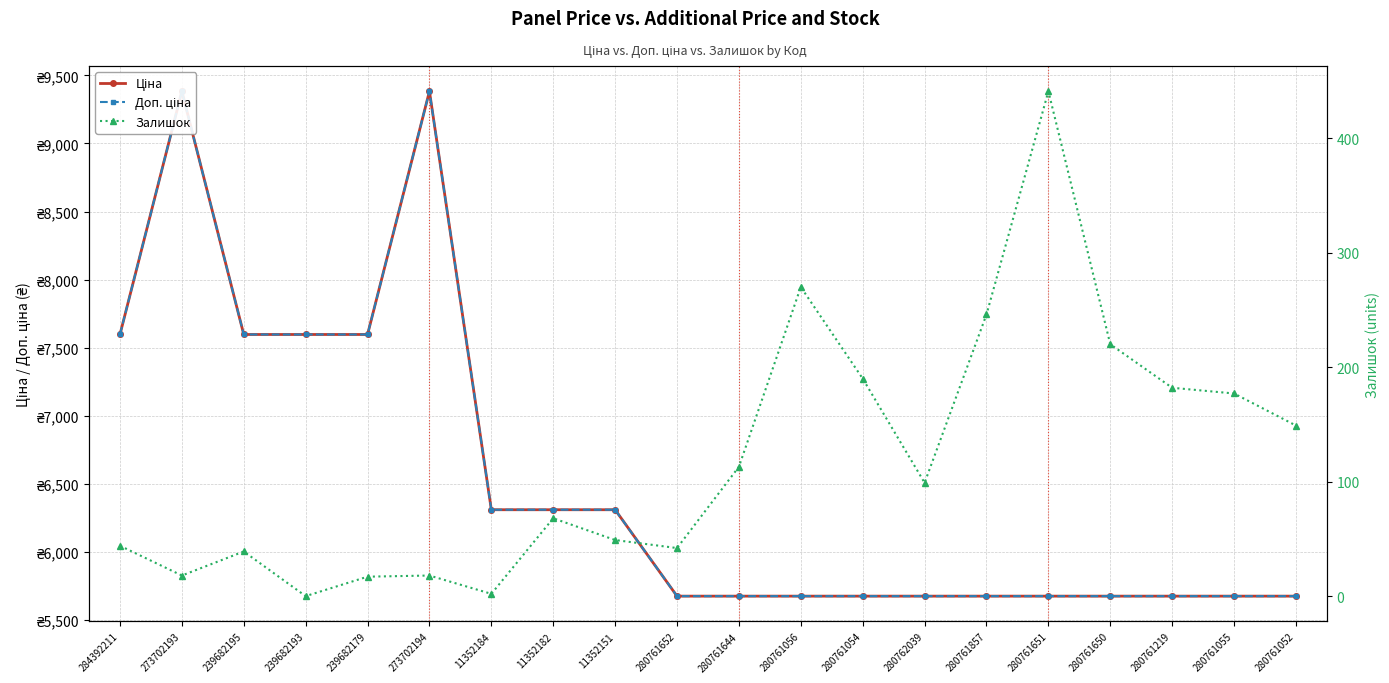

What is the label of the 7th point from the left?

11352184